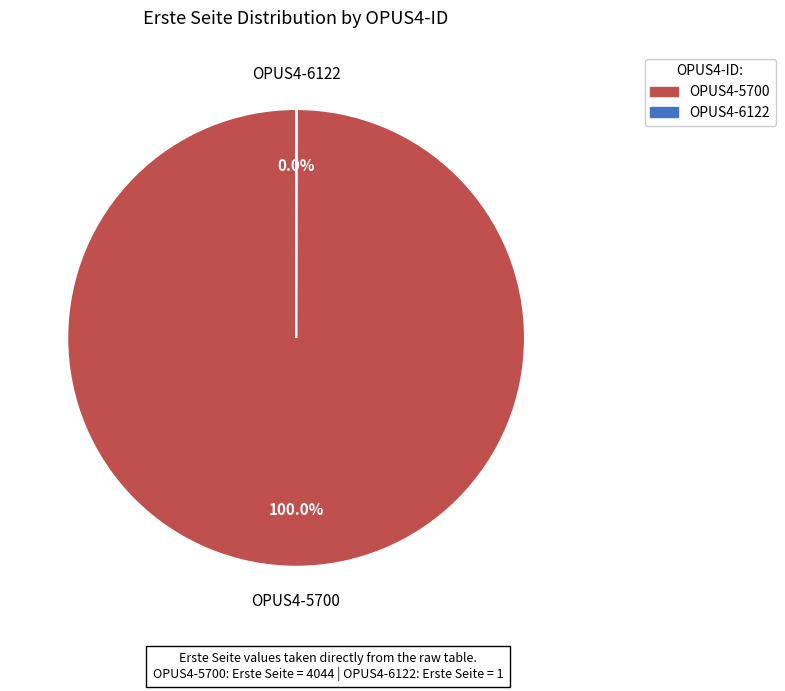

Is there any slice that represents more than half of the pie?

Yes